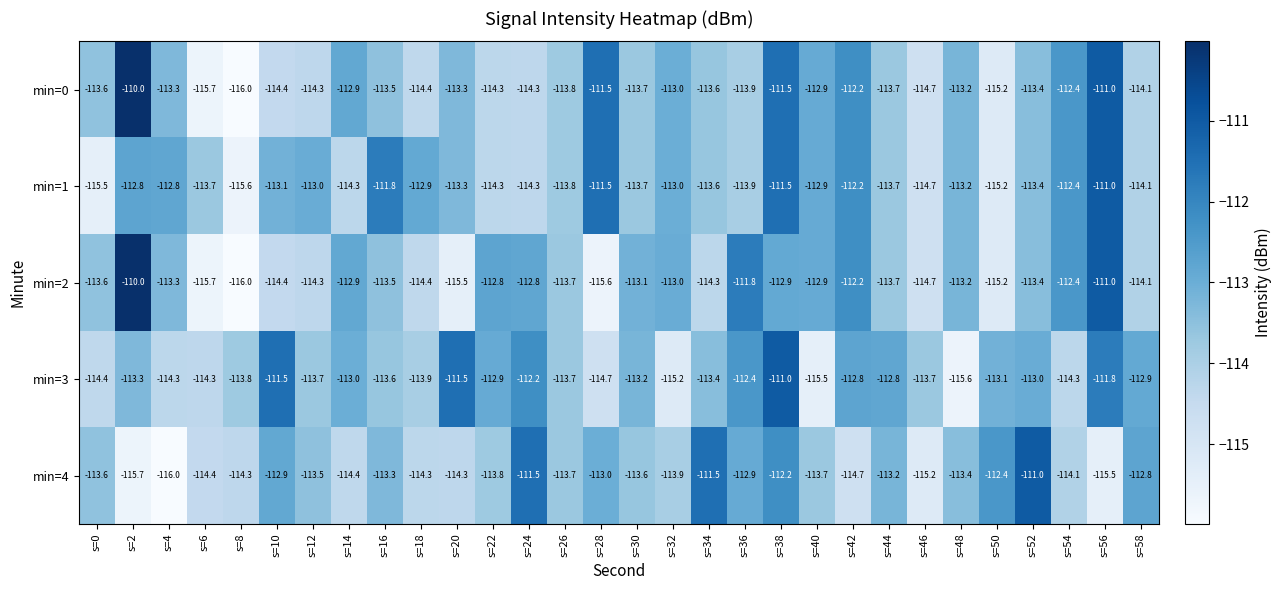

What is the spread (max minus min) of values at s=48?

2.4